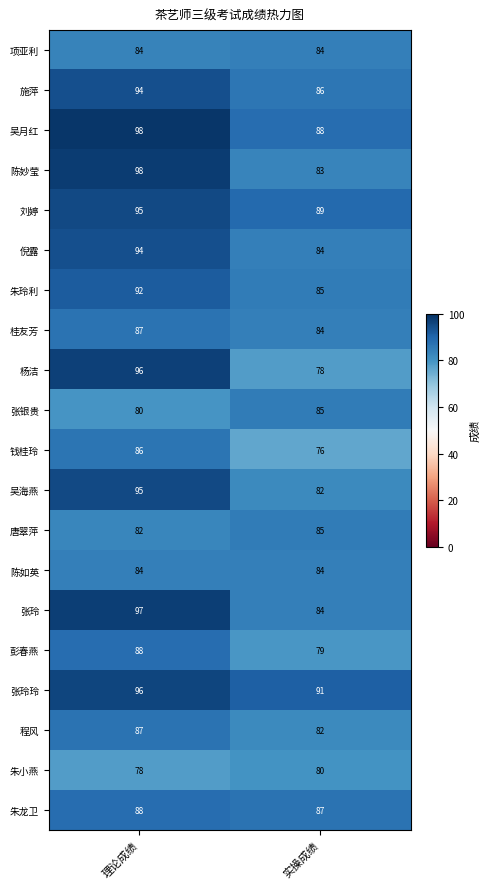

List the labels in order of 陈妙莹 value, largest first.

理论成绩, 实操成绩